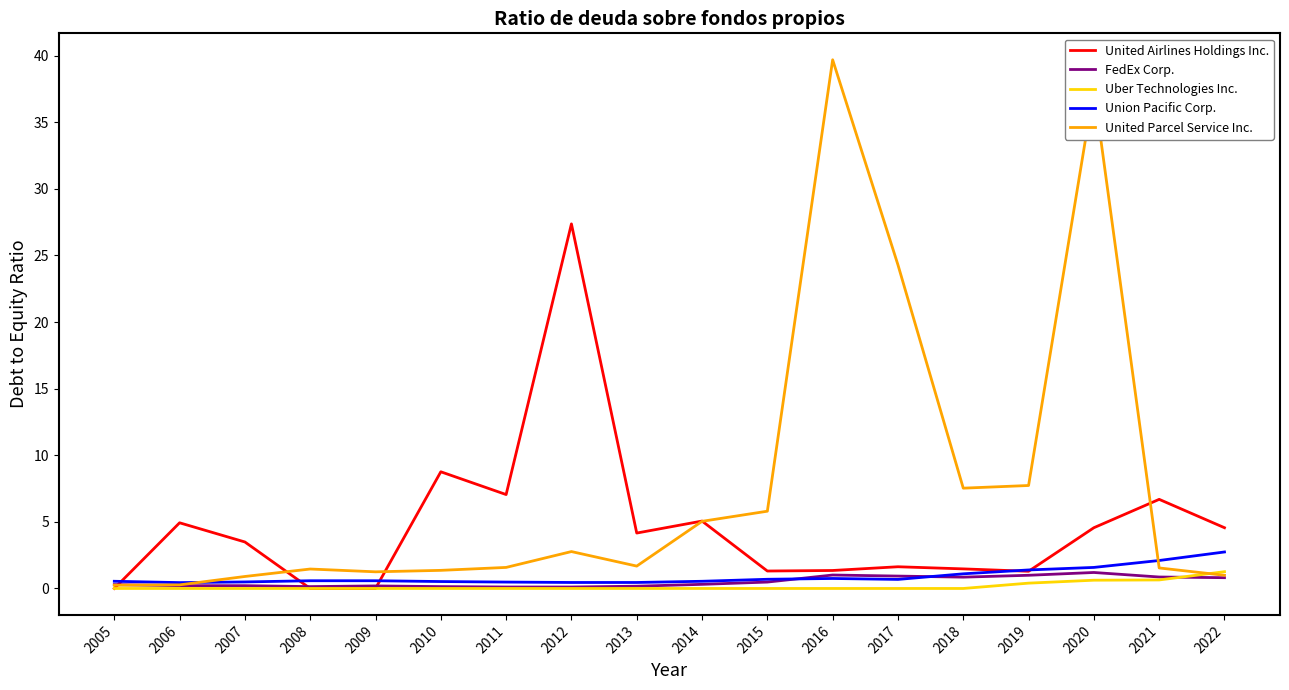

Where is United Parcel Service Inc. nearest to the value 19?

2017